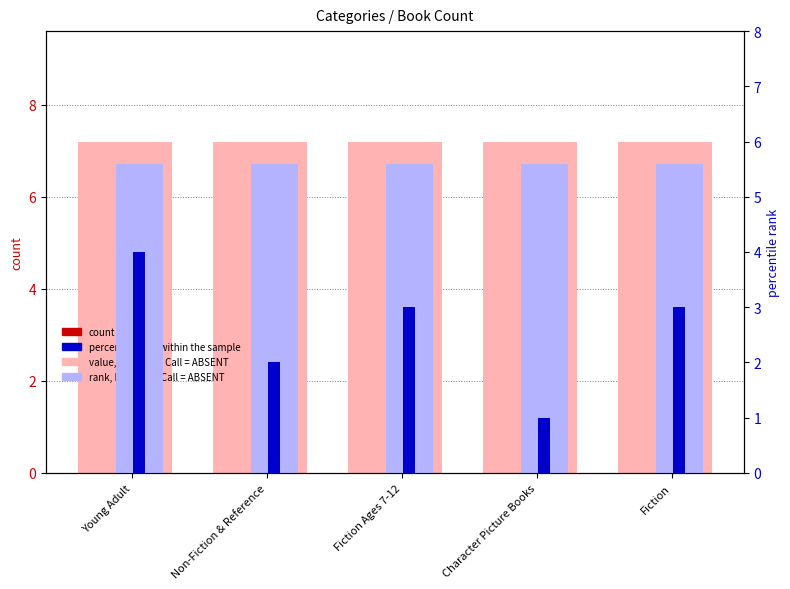

Between Young Adult and Non-Fiction & Reference, which is larger?

Young Adult